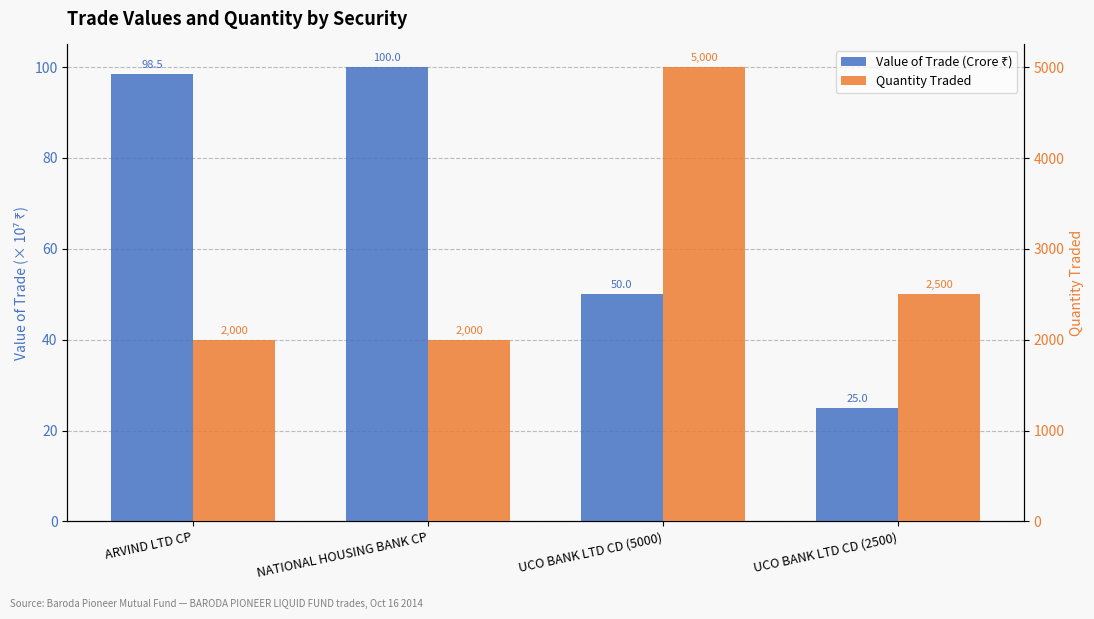

The Value of Trade (Crore ₹) series shows 100.0 at NATIONAL HOUSING BANK CP. True or false?

True